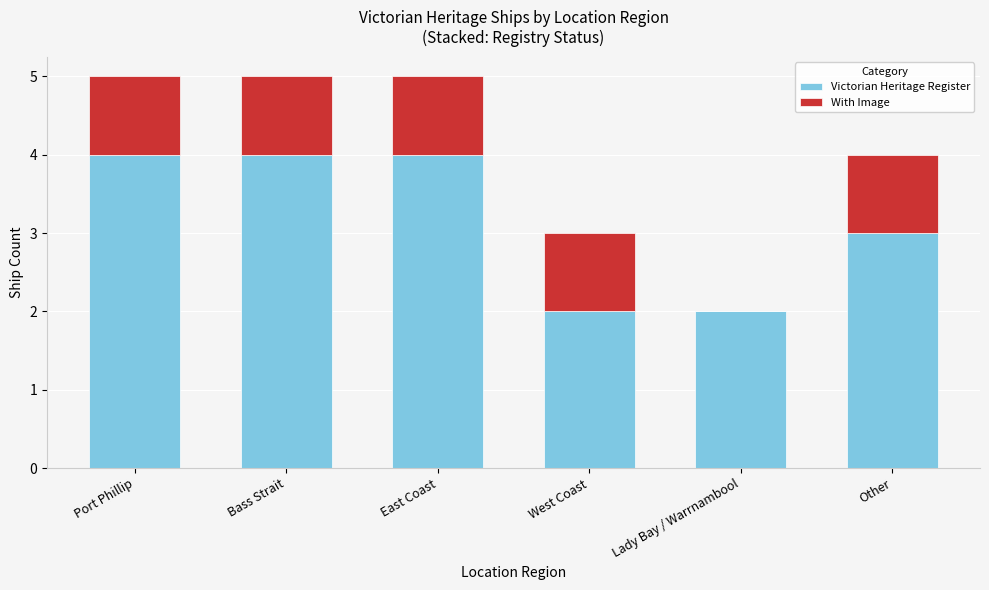

What is the maximum value for Victorian Heritage Register?

4